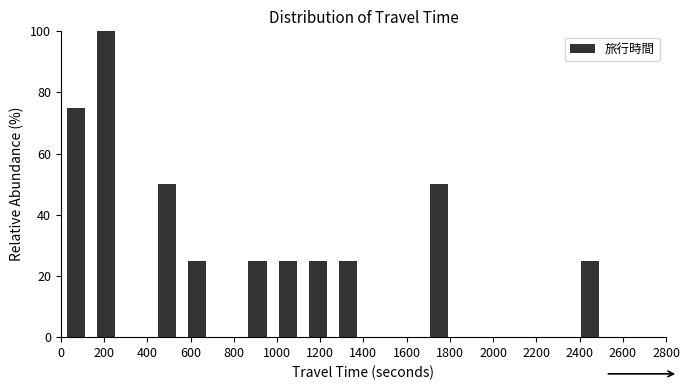

How tall is the bar that spans 560 to 700 on the x-axis? The values are not printed on the chart, so give them approximately, as read against the axis.

26